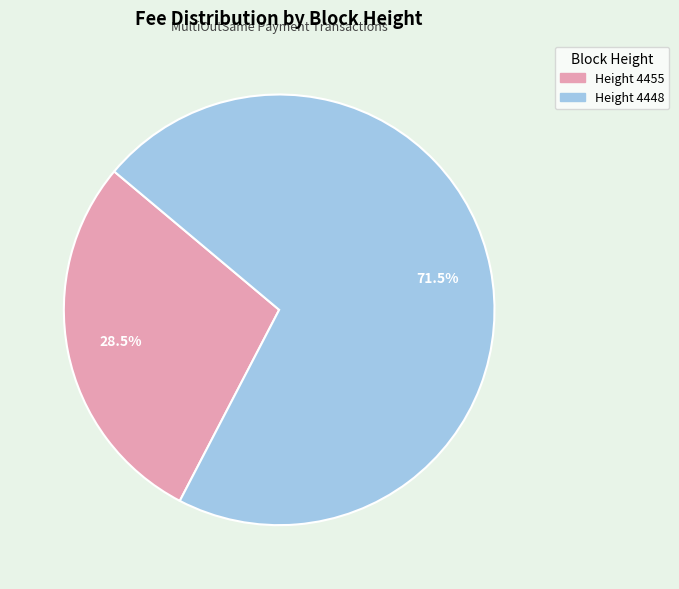

How many segments does this pie chart have?

2